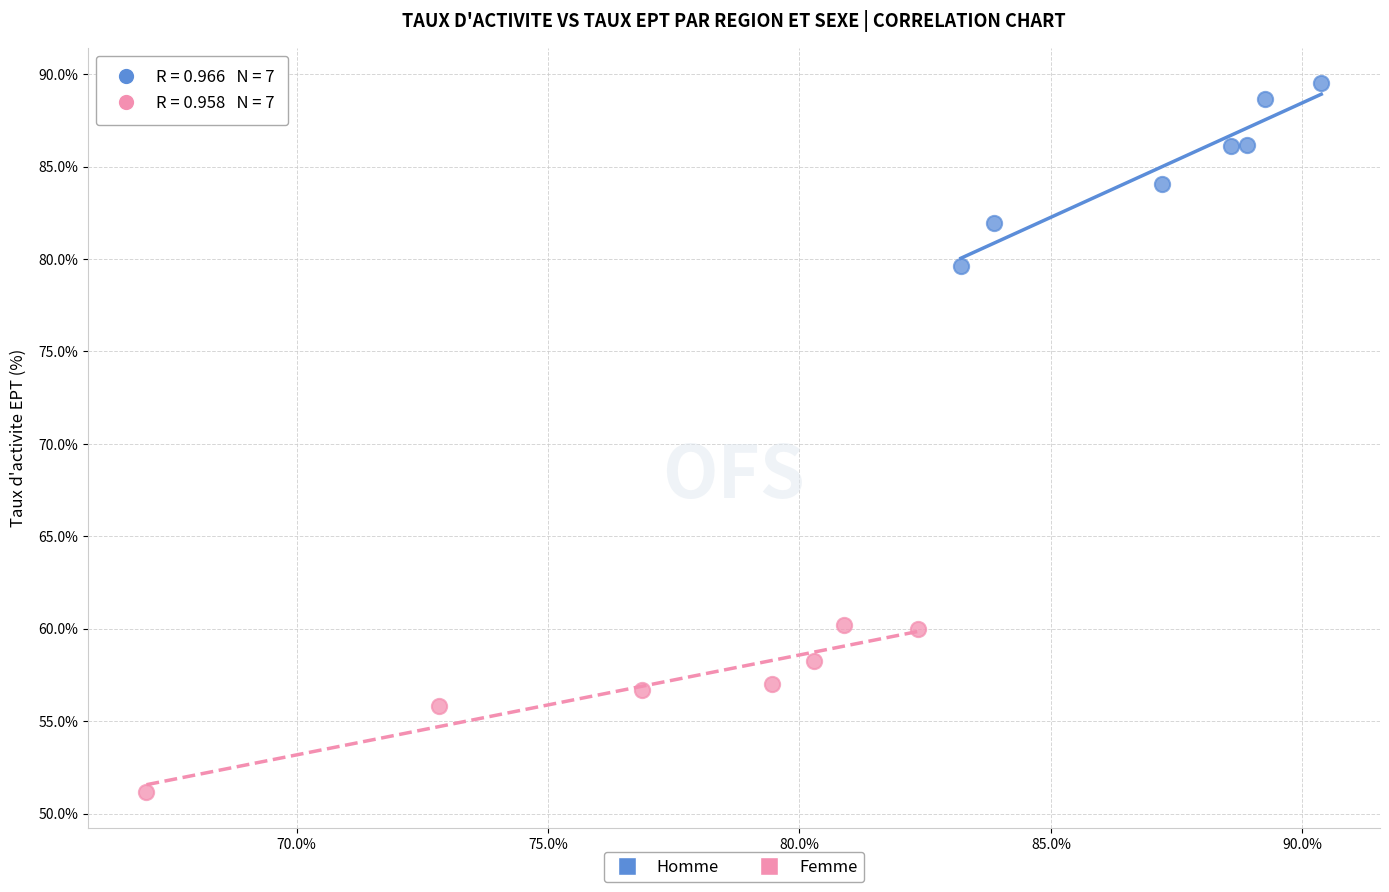

Which series has the largest Y range (max minus min)?

Homme